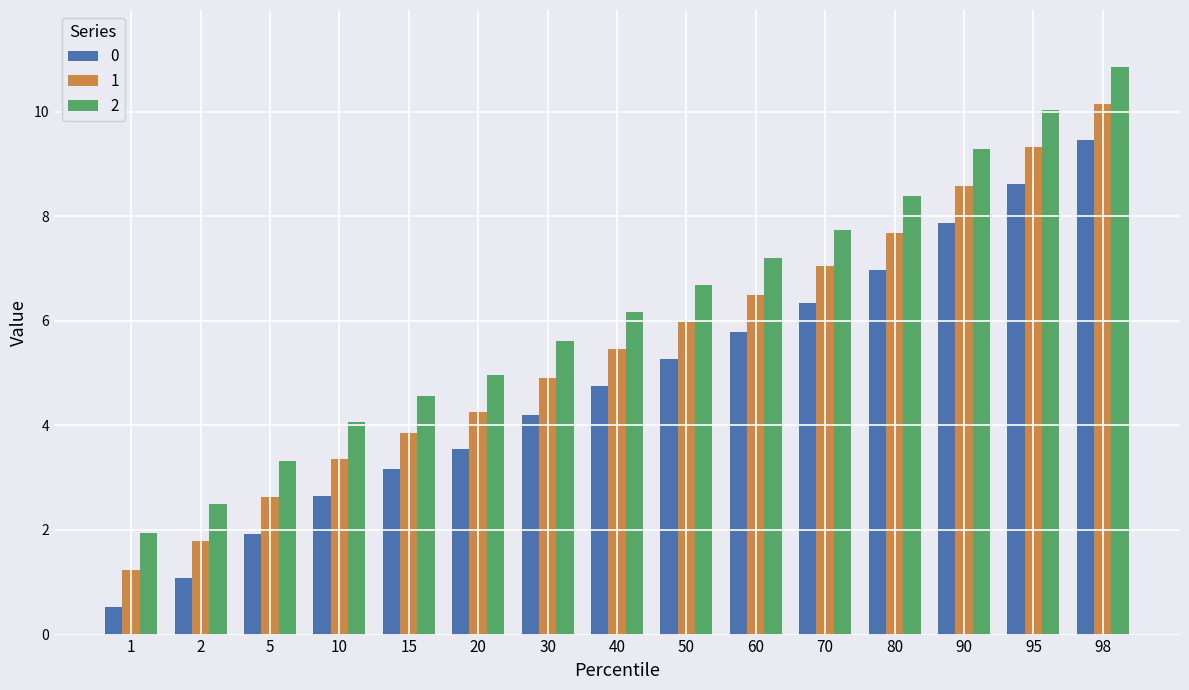

Rank the series at 70 from lowest to highest value.

0, 1, 2